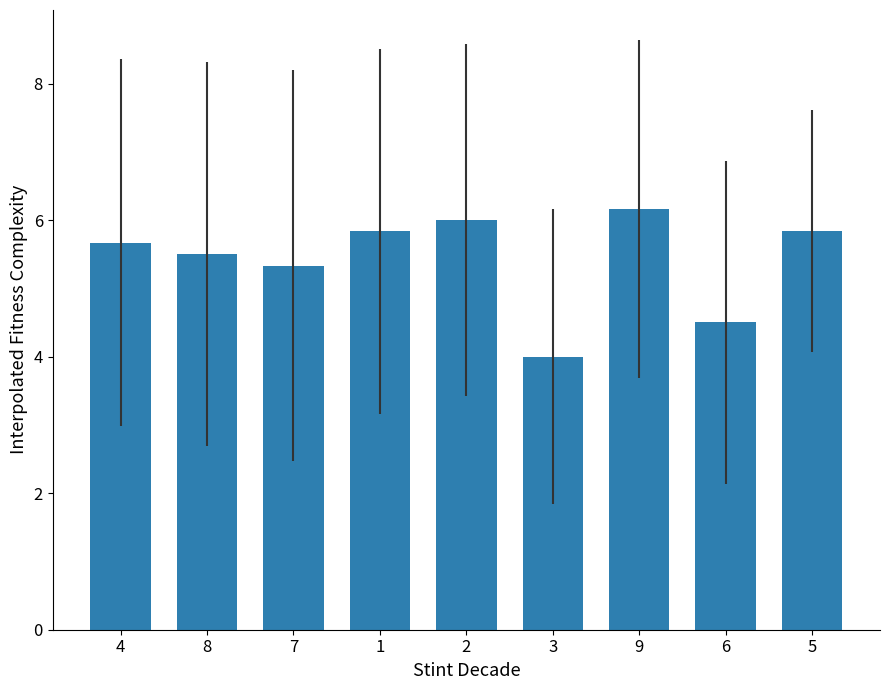

What is the label of the 1st bar from the right?

5